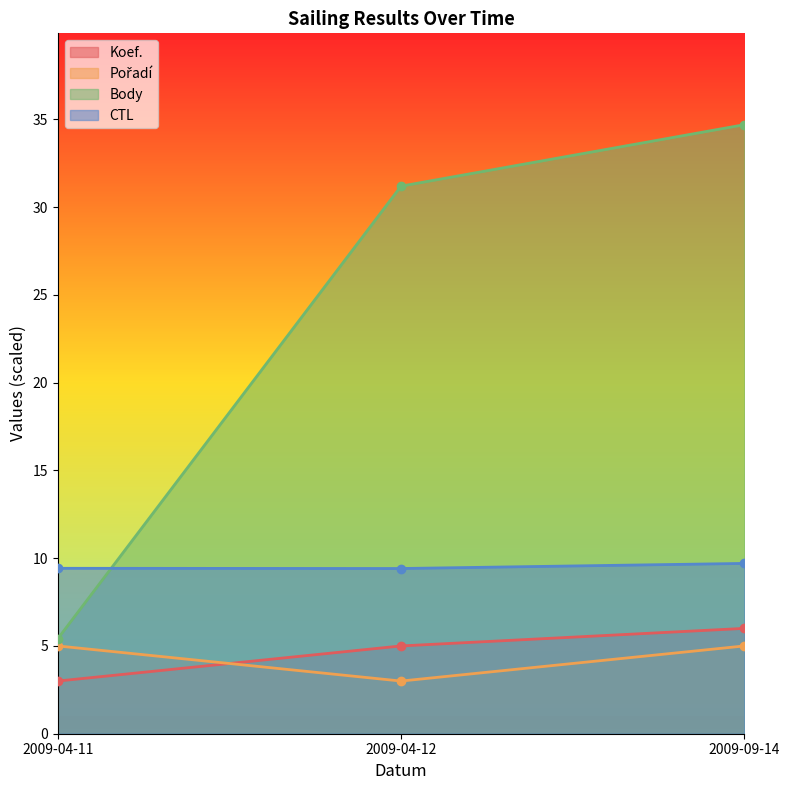

Reading right to left, what are all the values shown in this chart?

Koef.: 2009-09-14=6.0	2009-04-12=5.0	2009-04-11=3.0
Pořadí: 2009-09-14=5.0	2009-04-12=3.0	2009-04-11=5.0
Body: 2009-09-14=34.7	2009-04-12=31.2	2009-04-11=5.4
CTL: 2009-09-14=9.7	2009-04-12=9.4	2009-04-11=9.4